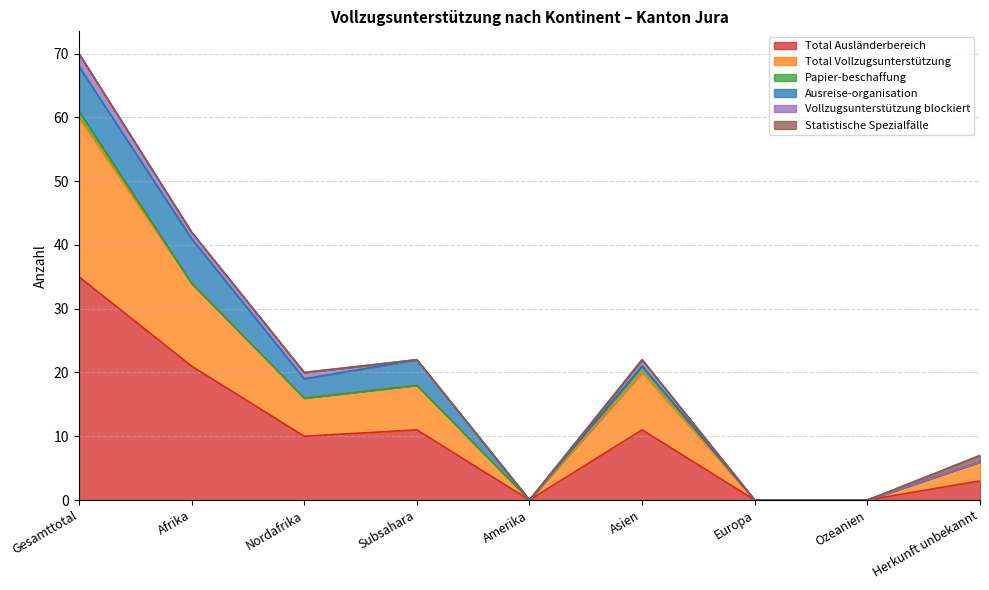

How many values in the Papier-beschaffung series exceed 0?

2